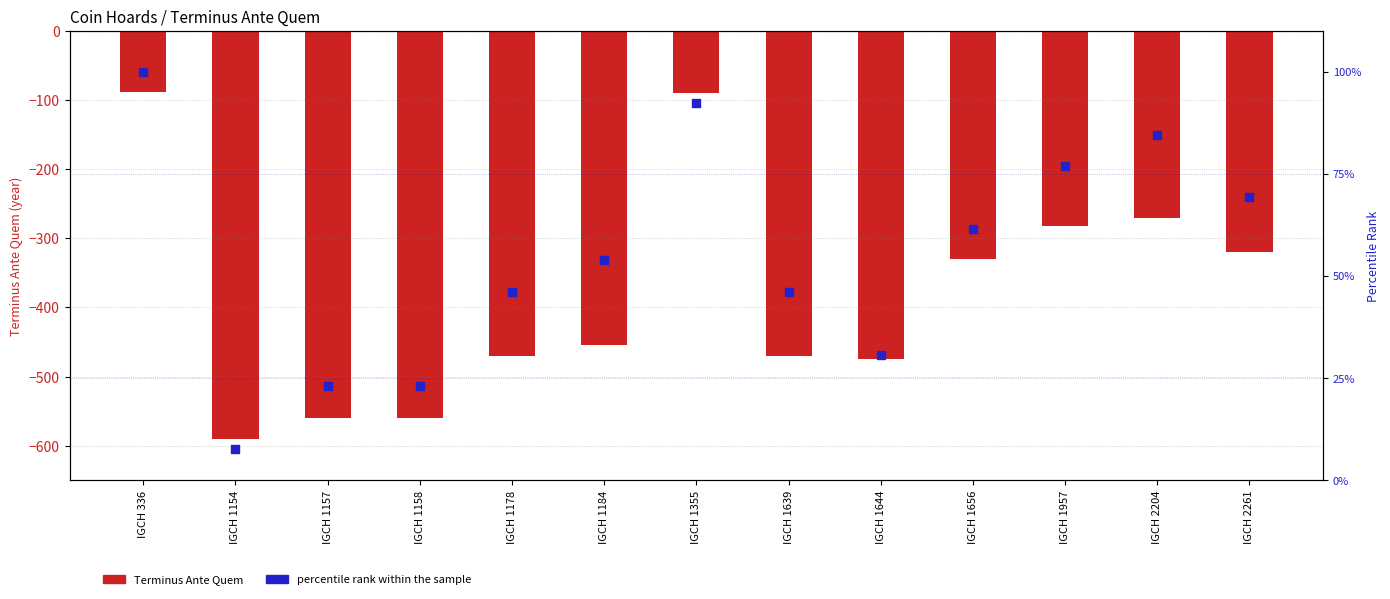

Which series reaches the minimum Y coordinate?

Terminus Ante Quem